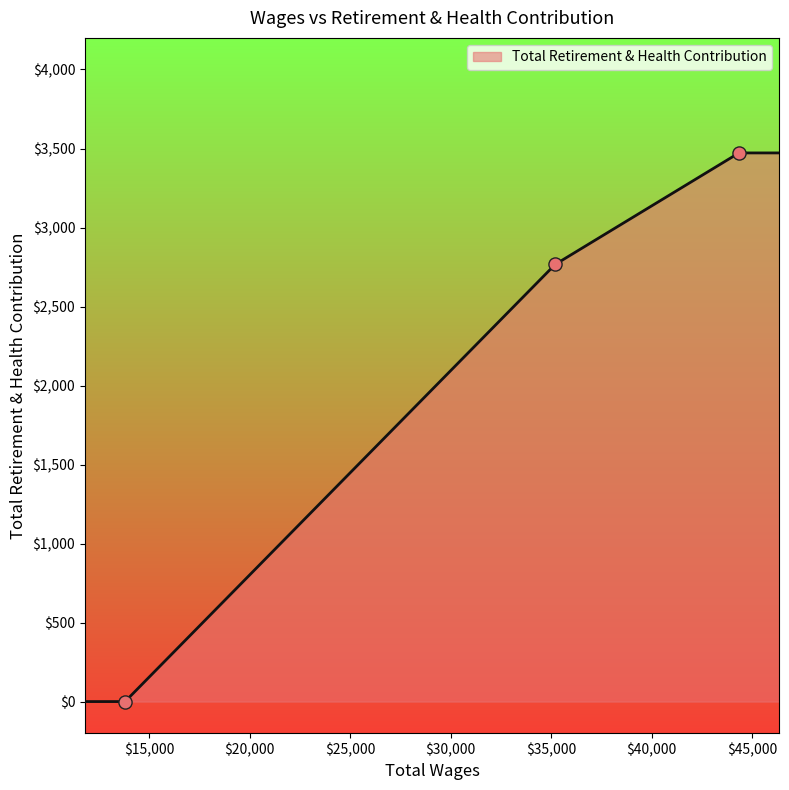

What is the average value?

1942